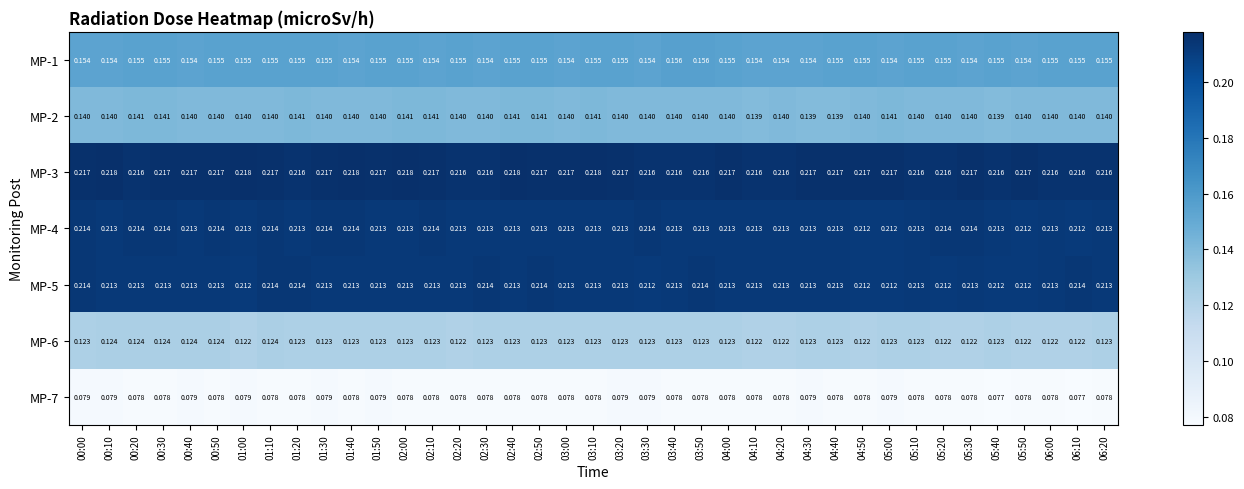

Is the value of MP-3 at 03:50 greater than the value of MP-1 at 04:30?

Yes